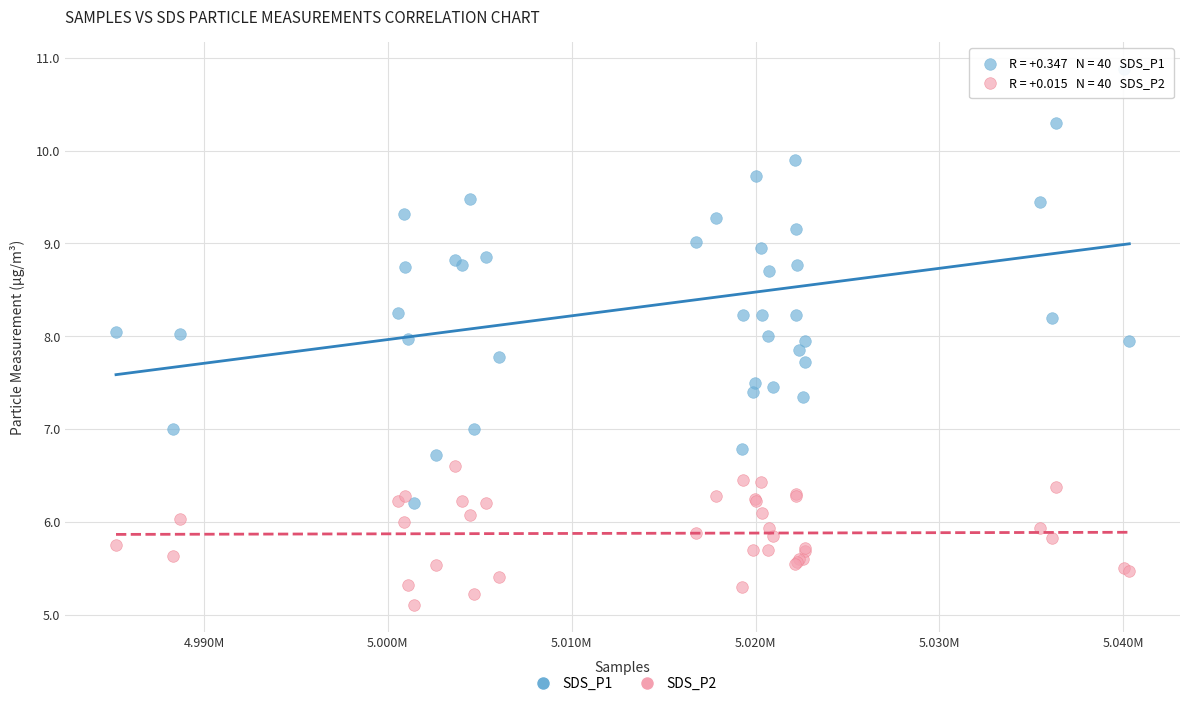

What is the X range (max minus min) for the scatter plot?

55122.0